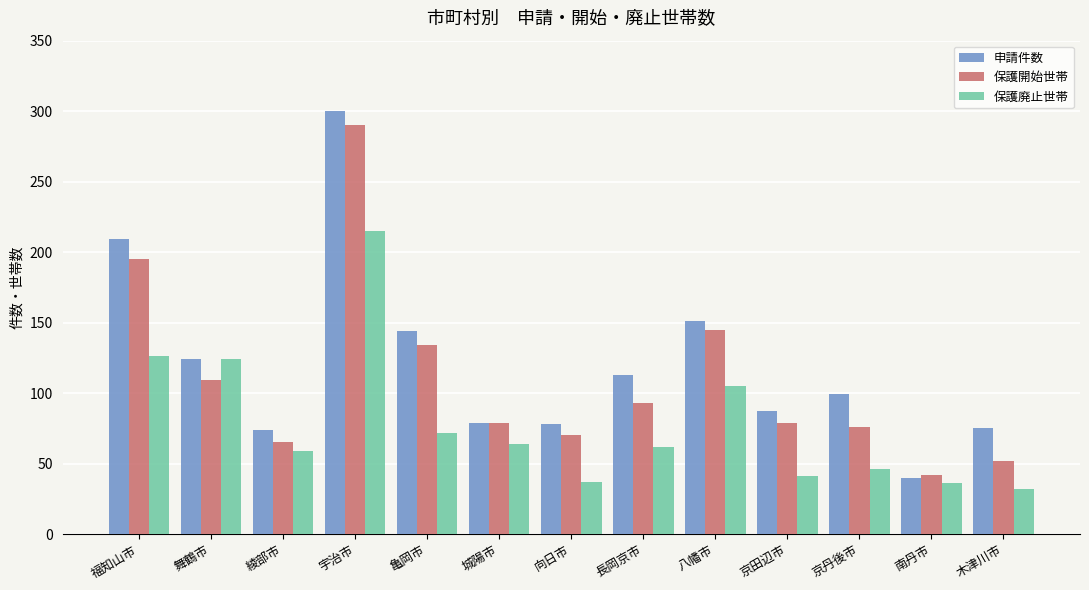

The value of 保護開始世帯 at 綾部市 is 65. True or false?

True